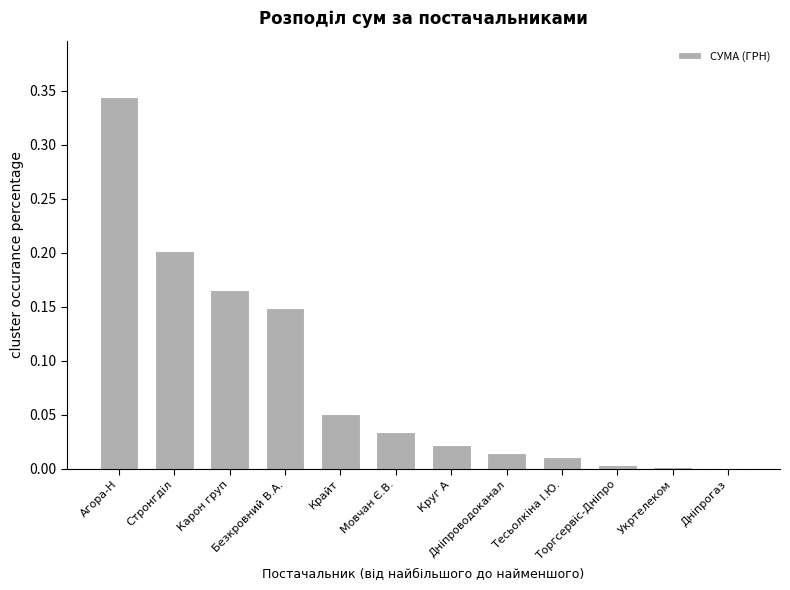

What is the sum of all values?

1.0